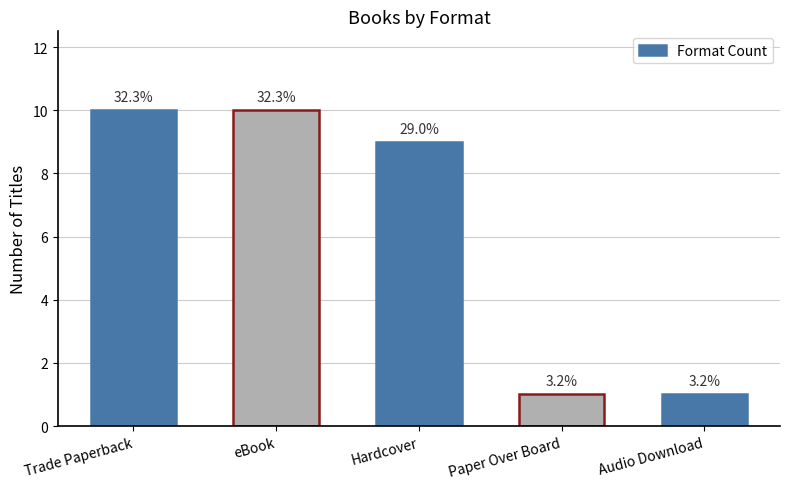

How many bars are there in total?

5